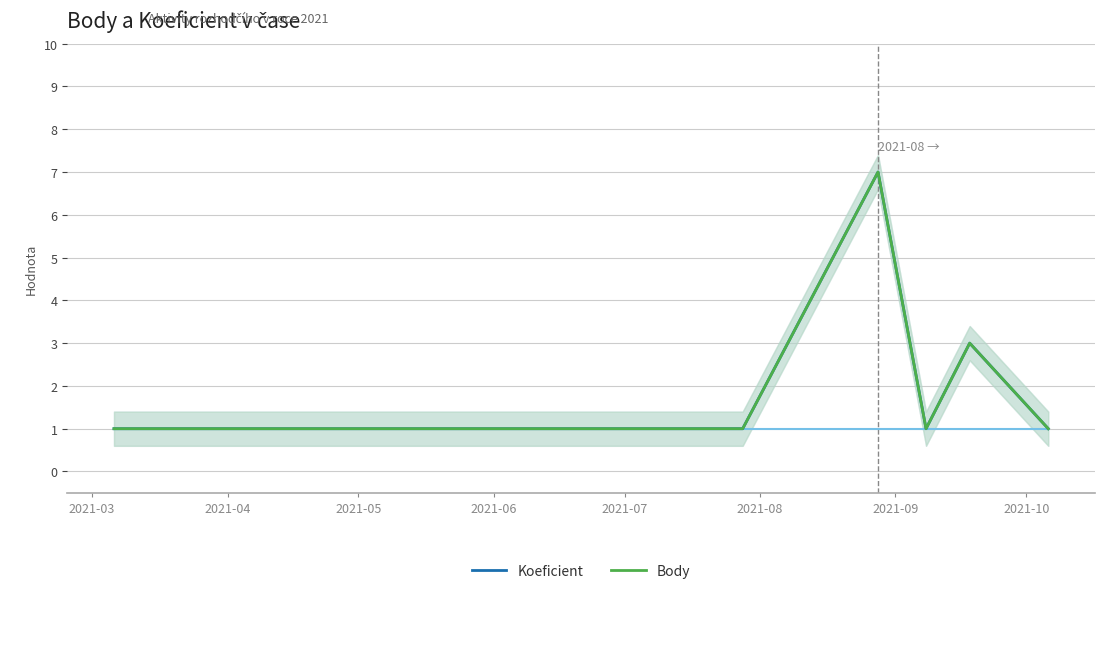

Which series has the largest total across all categories?

Koeficient